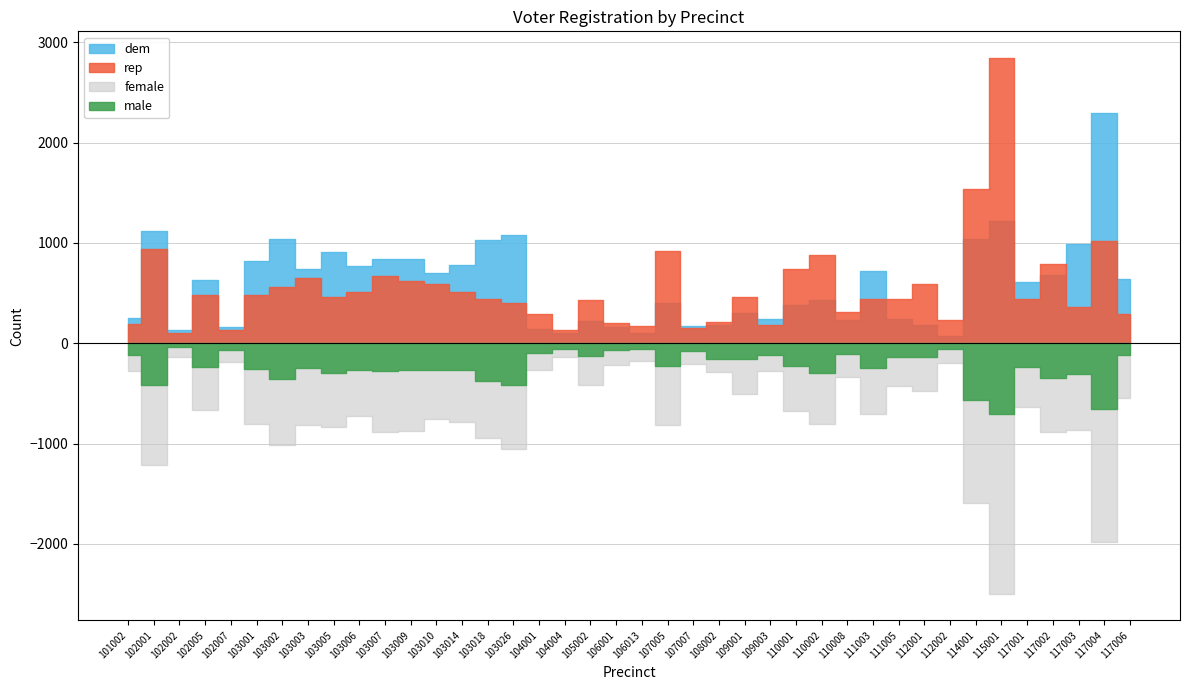

Reading left to right, transcribe all the data shown in this chart.

totreg_r: 597	2590	289	1425	375	1620	2063	1712	1748	1618	1886	1805	1642	1626	1917	1963	557	303	815	455	346	1614	423	568	990	566	1413	1701	683	1498	861	947	388	3343	5031	1362	1919	1731	4098	1085
dem: 252	1118	135	634	163	820	1044	740	908	766	842	843	697	777	1027	1077	142	104	218	166	105	405	173	178	304	243	378	435	232	718	247	186	73	1036	1224	606	679	987	2294	639
rep: 191	938	99	485	134	483	560	646	457	512	666	618	594	507	441	405	292	135	427	203	170	917	149	214	461	187	745	885	308	443	443	588	231	1539	2843	442	794	365	1021	288
female: 278	1214	140	668	190	805	1015	816	832	722	884	879	755	788	946	1057	270	135	411	215	181	814	210	289	501	274	677	805	340	709	424	475	198	1593	2495	634	885	864	1982	548
male: 115	420	37	240	66	260	360	248	299	264	275	268	263	267	375	415	93	53	124	66	56	228	73	153	160	113	231	300	109	251	134	139	62	570	710	232	345	308	653	118
dcl: 115	420	37	240	66	260	360	248	299	264	275	268	263	267	375	415	93	53	124	66	56	228	73	153	160	113	231	300	109	251	134	139	62	570	710	232	345	308	653	118